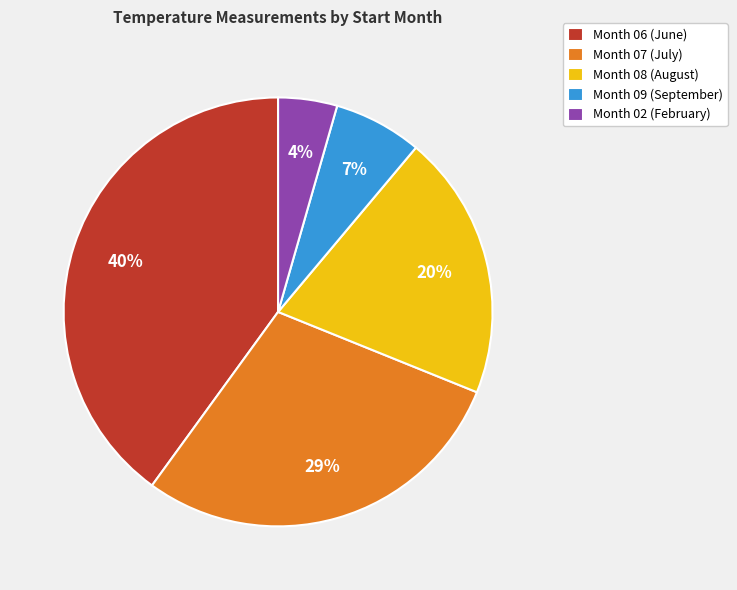

The Month 06 (June) slice represents 54% of the pie. True or false?

False